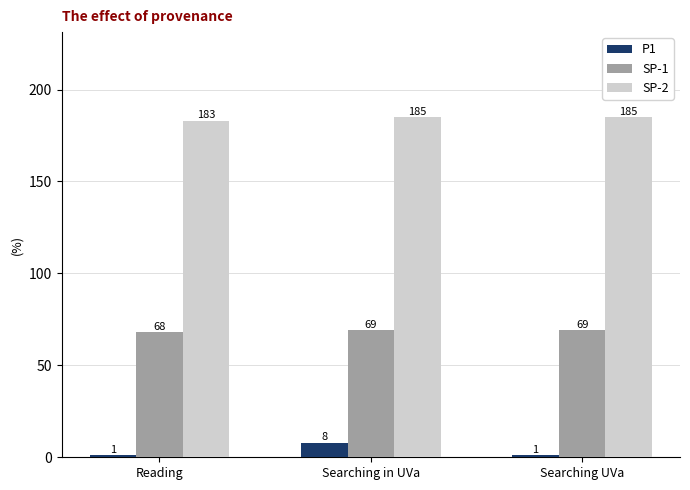

Rank the series at Reading from highest to lowest value.

SP-2, SP-1, P1